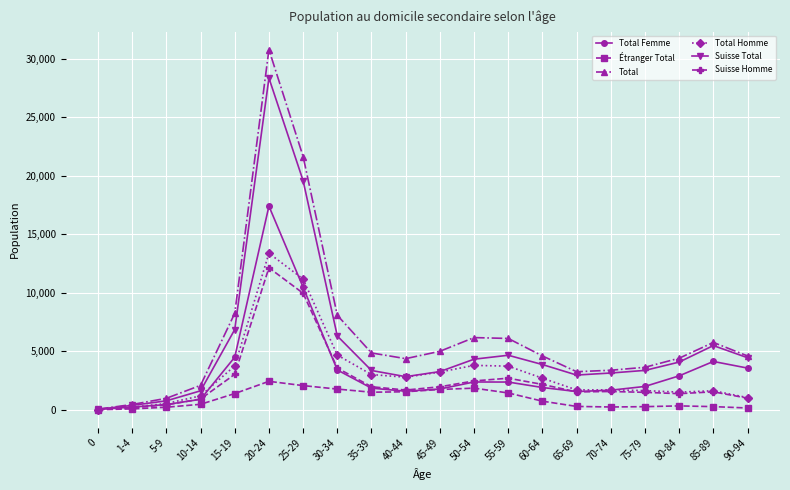

True or false: Suisse Homme has more than 1 points higher than both neighbors.

True